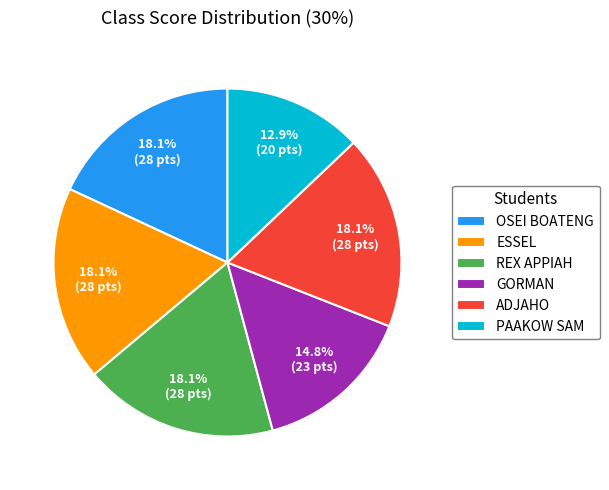

Count the number of slices in the pie.

6